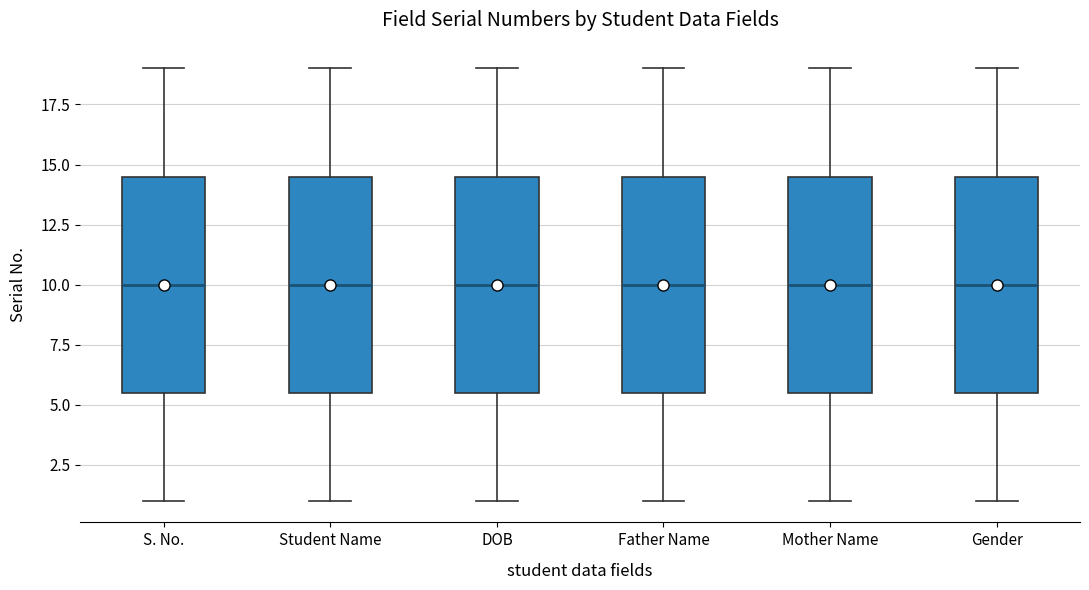

Reading left to right, read every box against the y-axis: the position of its median line, the range the box covers, and the ends of its whiskers. The values are not printed on the chart, so give them approximately, as read against the axis.

S. No.: median 10.0, box 5.5 to 14.5, whiskers 1.0 to 19.0
Student Name: median 10.0, box 5.5 to 14.5, whiskers 1.0 to 19.0
DOB: median 10.0, box 5.5 to 14.5, whiskers 1.0 to 19.0
Father Name: median 10.0, box 5.5 to 14.5, whiskers 1.0 to 19.0
Mother Name: median 10.0, box 5.5 to 14.5, whiskers 1.0 to 19.0
Gender: median 10.0, box 5.5 to 14.5, whiskers 1.0 to 19.0